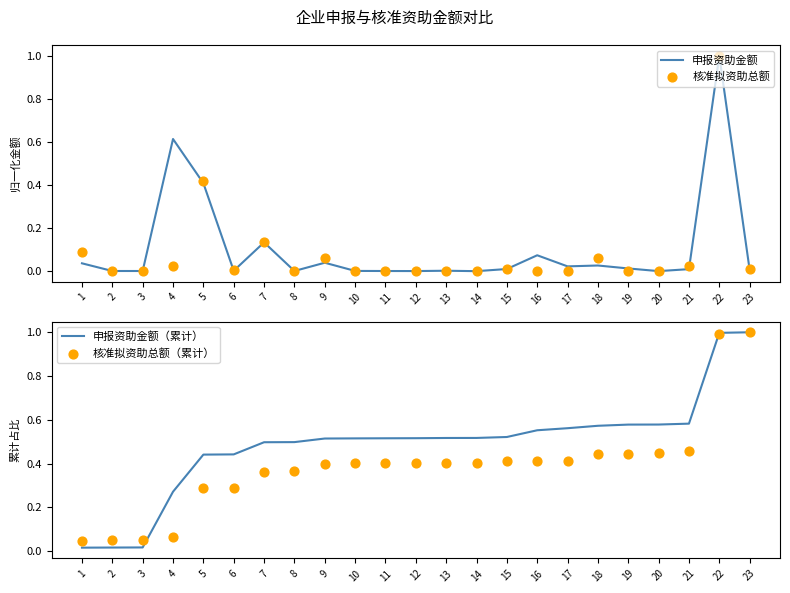

What are all the series names shown in the legend?

申报资助金额, 核准拟资助总额, 申报资助金额（累计）, 核准拟资助总额（累计）